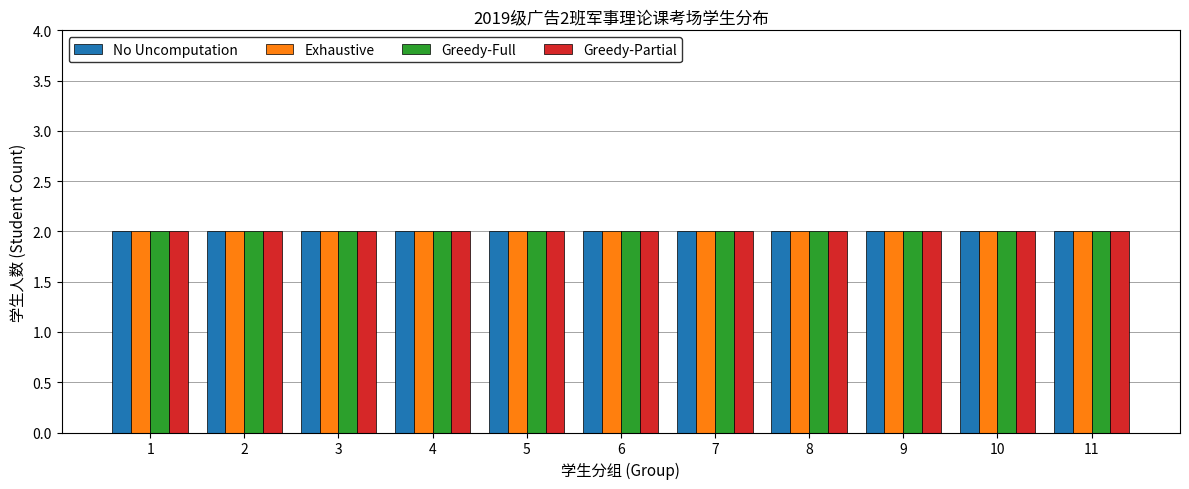

Is it true that Greedy-Full equals 3 at 9?

False